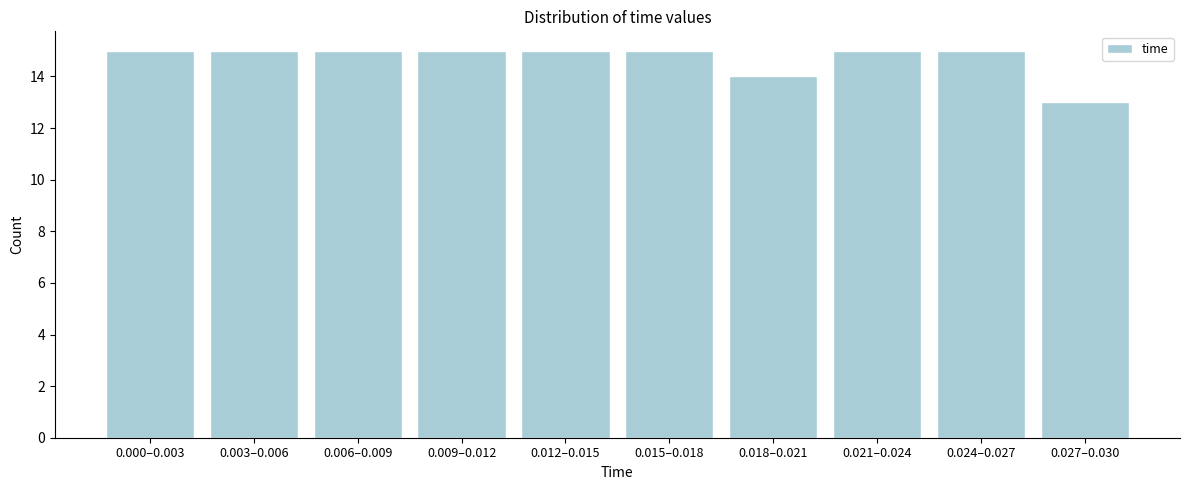

Reading right to left, transcribe all the data shown in this chart.

13	15	15	14	15	15	15	15	15	15